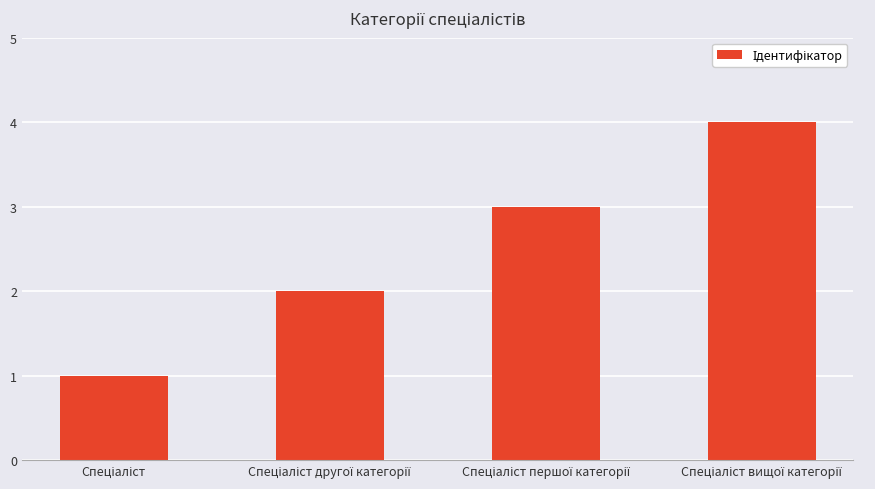

What is the greatest value displayed?

4